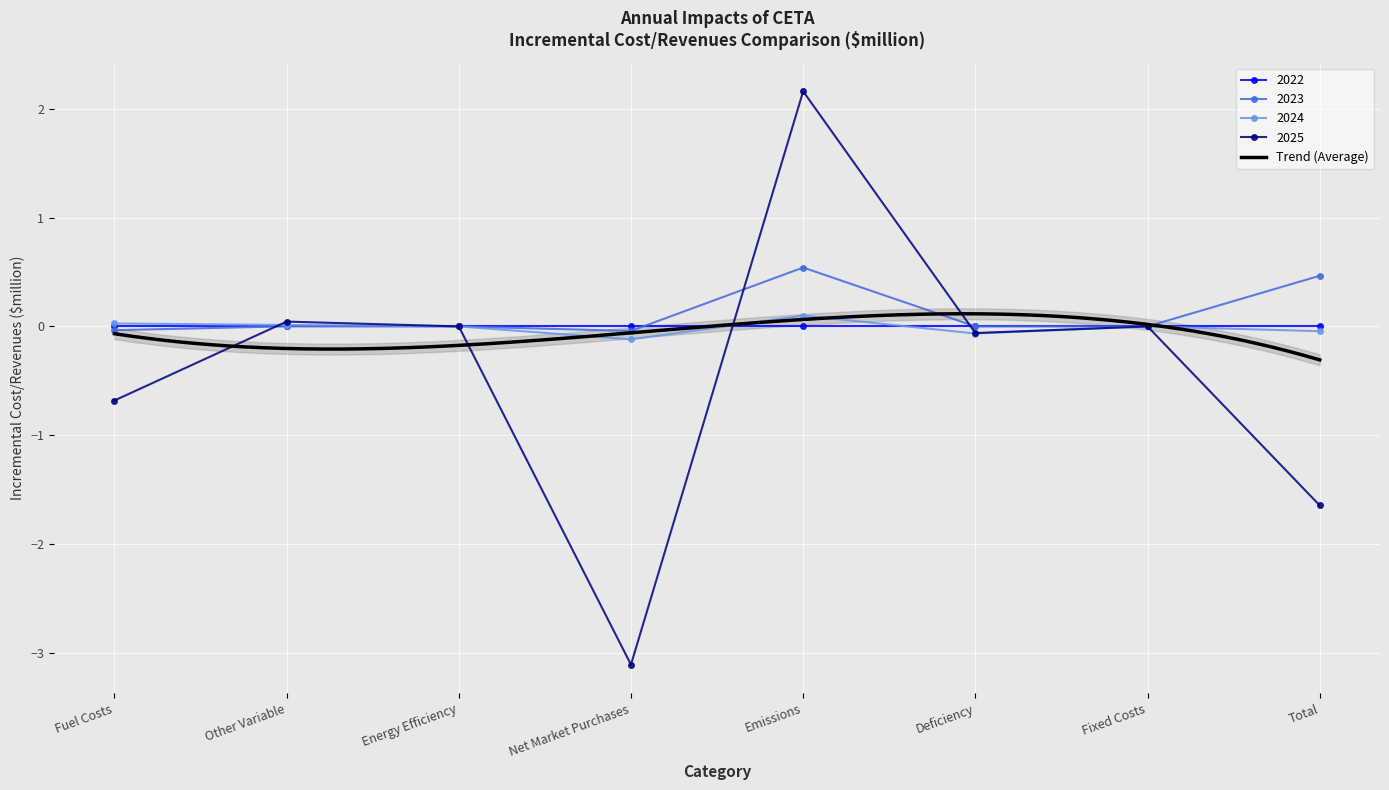

Which label corresponds to the largest value in the chart?

Emissions